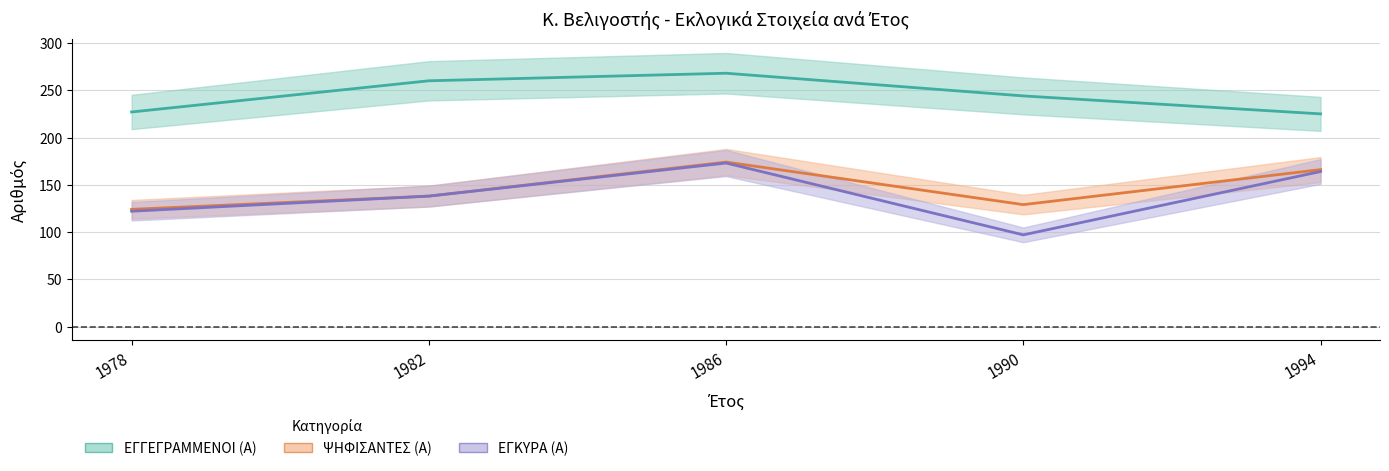

In ΕΓΚΥΡΑ (Α), how many points are higher than both neighbors (excluding endpoints)?

1